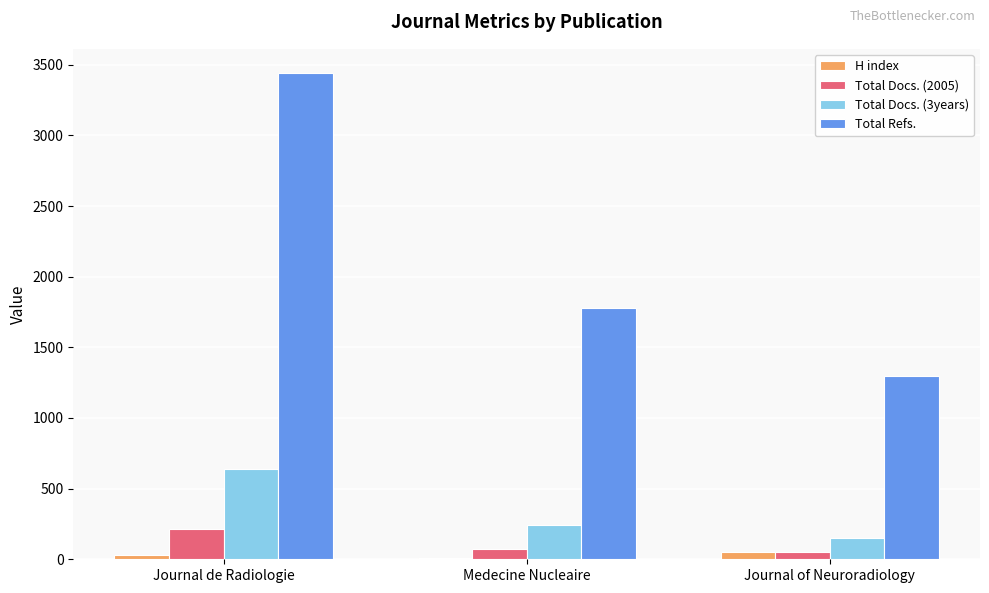

The value of H index at Medecine Nucleaire is 10. True or false?

True